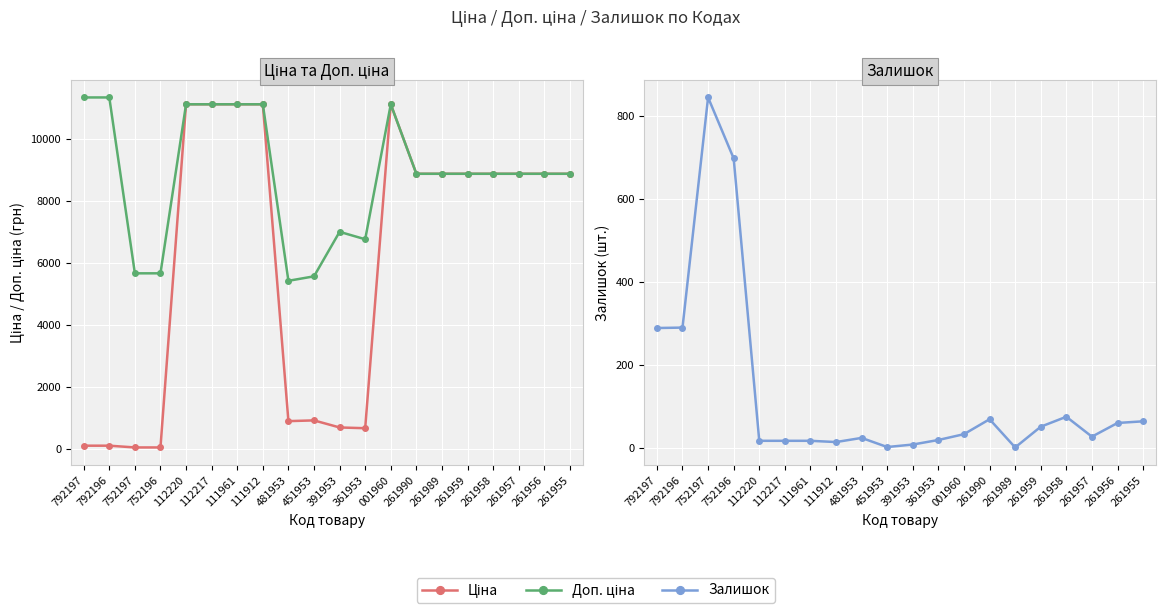

How many data points does each series have?

20